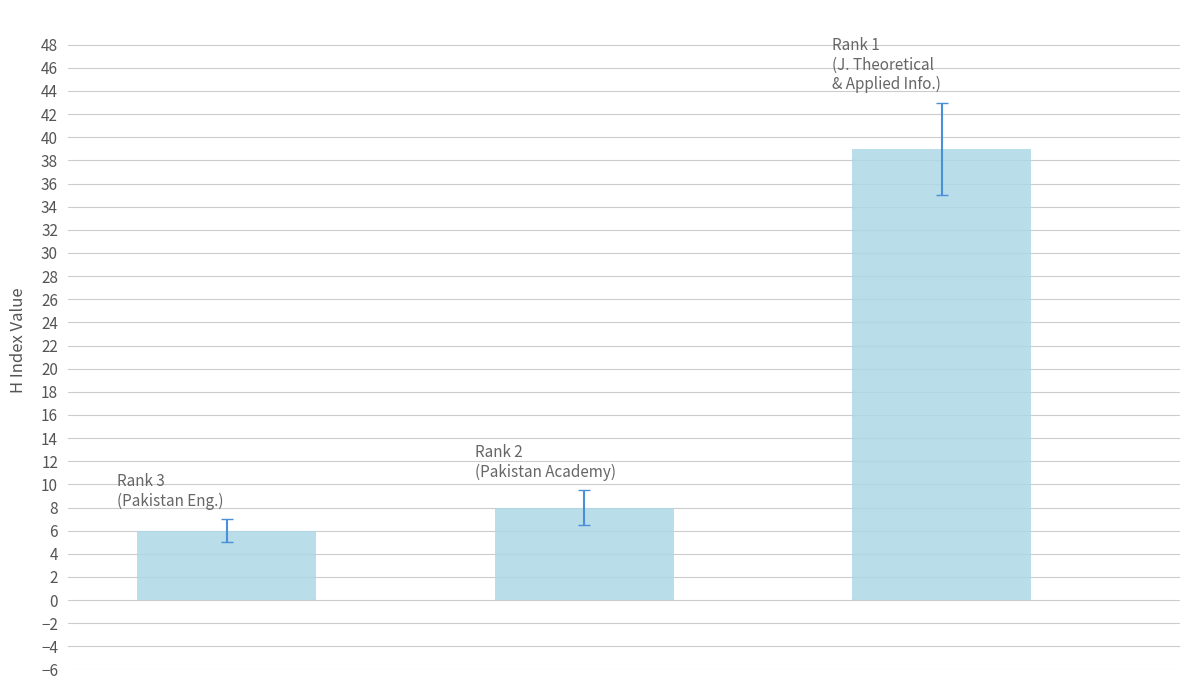

What is the maximum value shown in the chart?

39